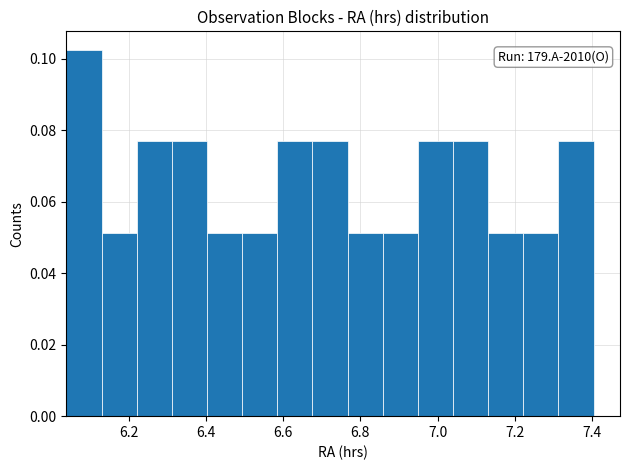

Which range on the x-axis has the tallest bar?

6.04 to 6.14